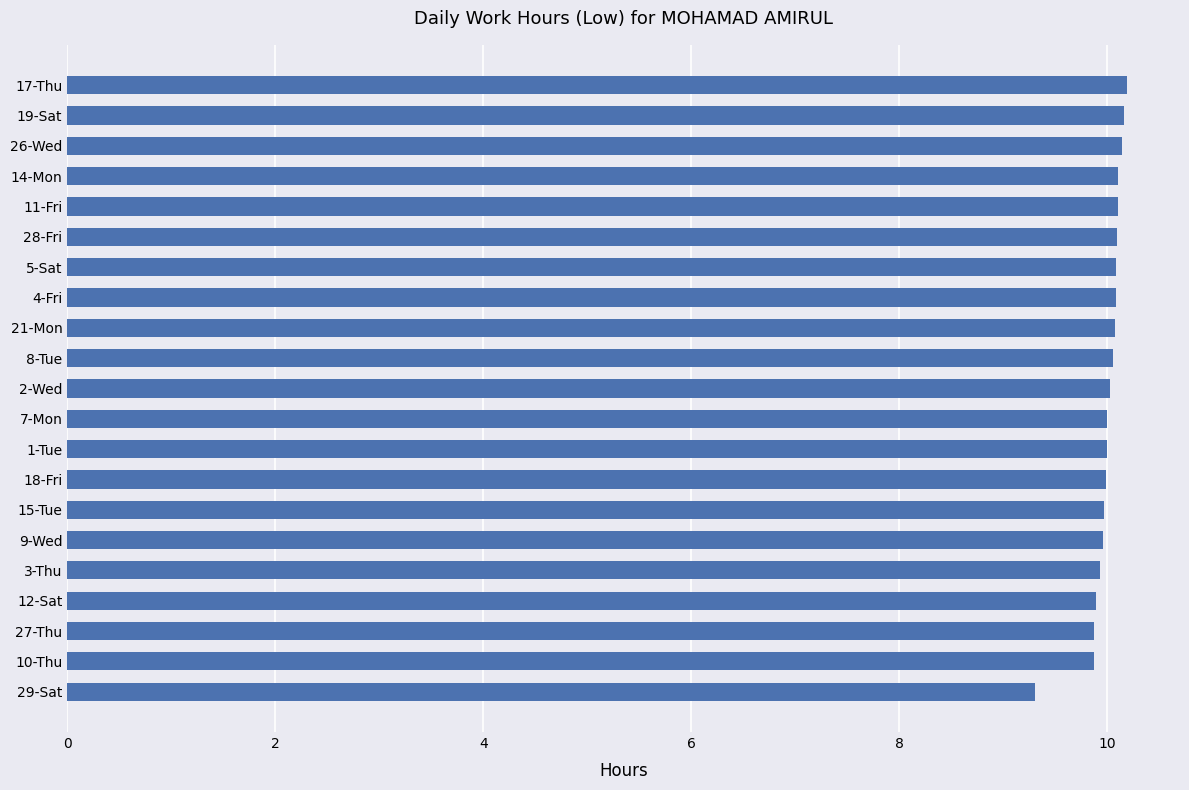

The value at 3-Thu is 13.0. True or false?

False